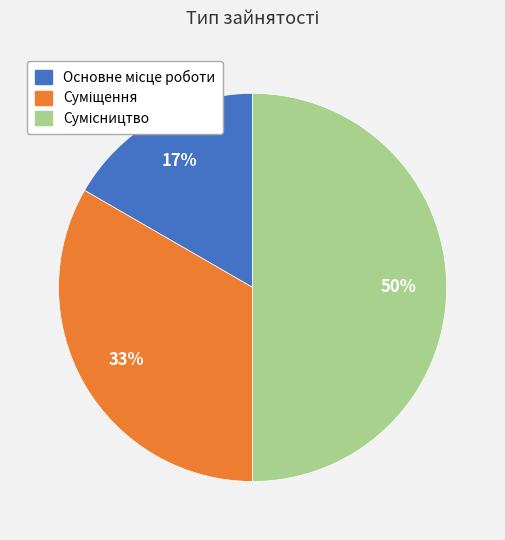

To the nearest percent, what is the difference between the largest and smallest slice percentages?

33%